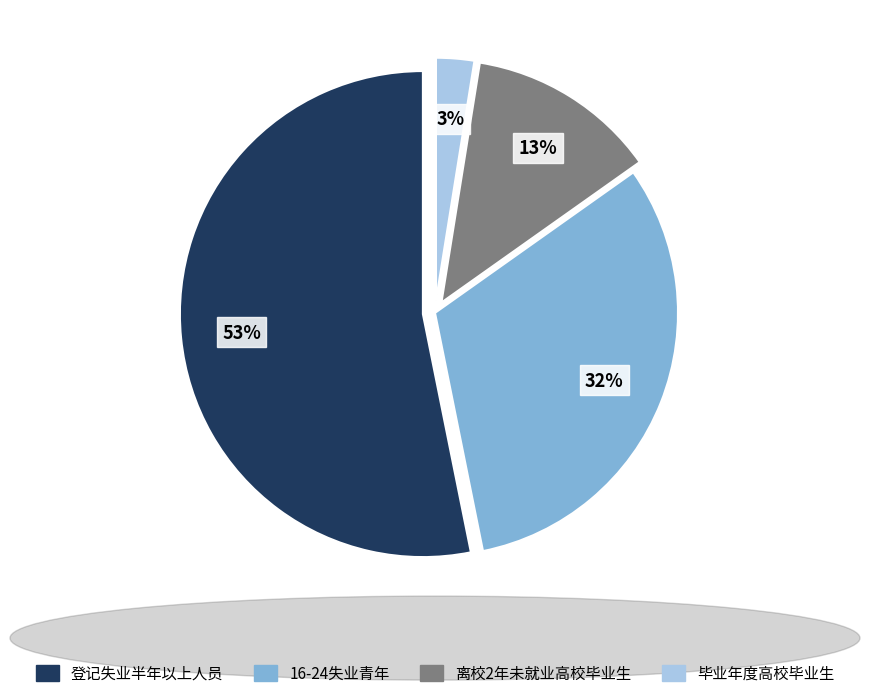

To the nearest percent, what is the difference between the 16-24失业青年 and 毕业年度高校毕业生 slice percentages?

29%